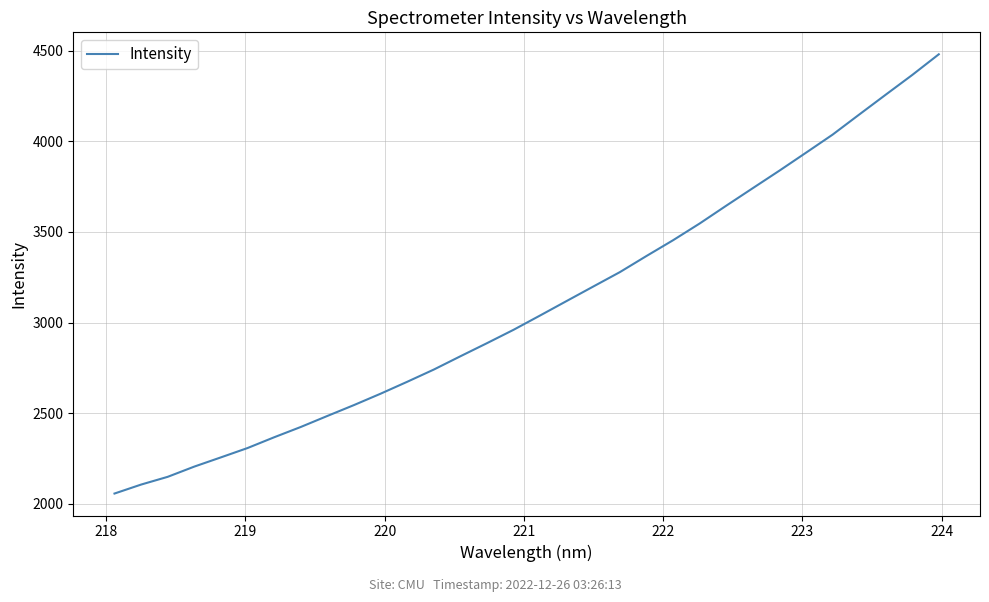

What is the minimum value shown in the chart?

2055.9